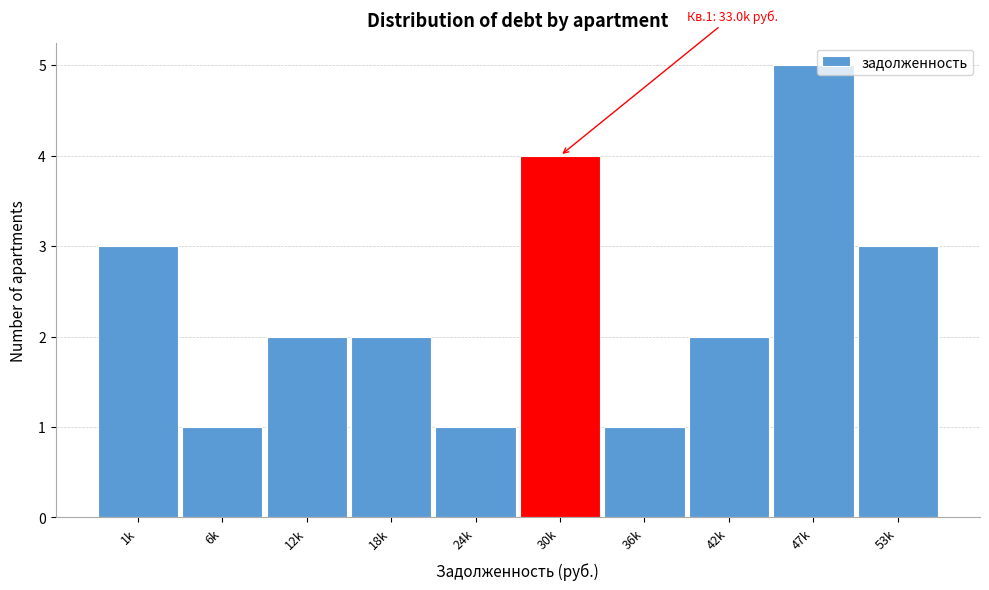

Reading right to left, list all the values displayed in this chart.

3	5	2	1	4	1	2	2	1	3